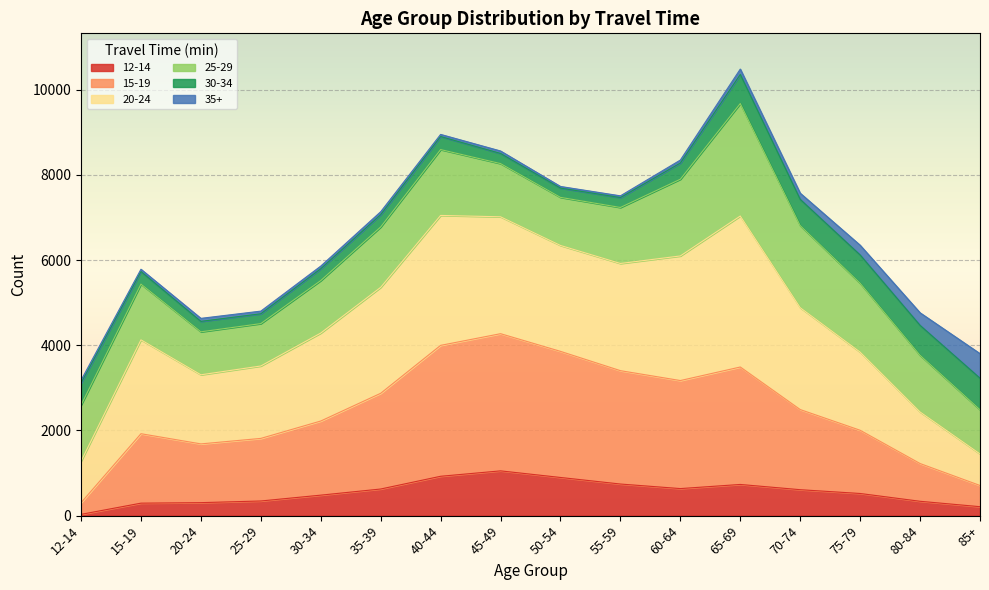

At which category is the sum across all series the highest?

65-69